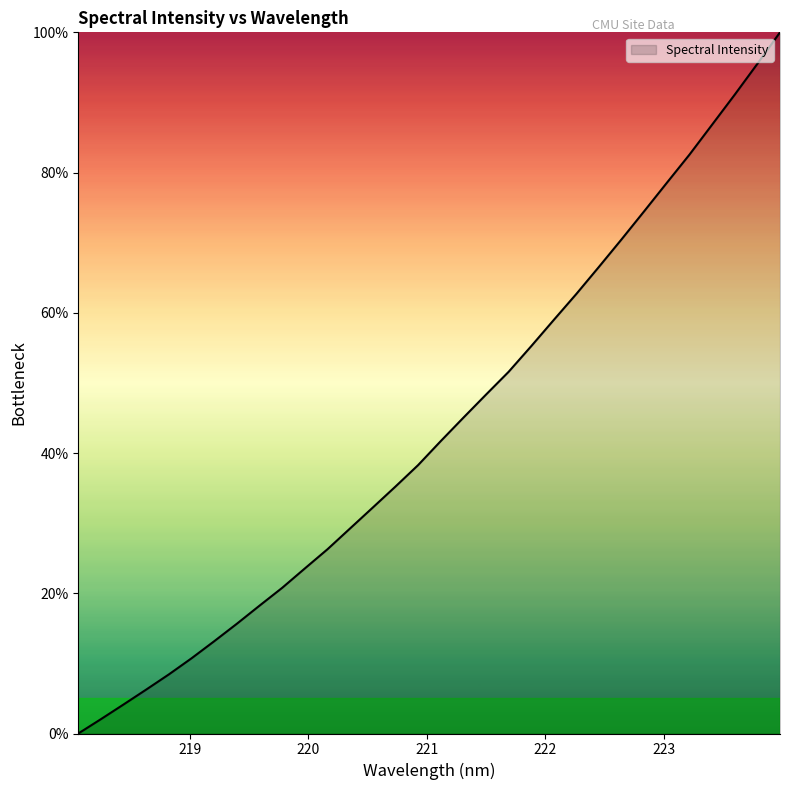

What is the maximum value shown in the chart?

100.0